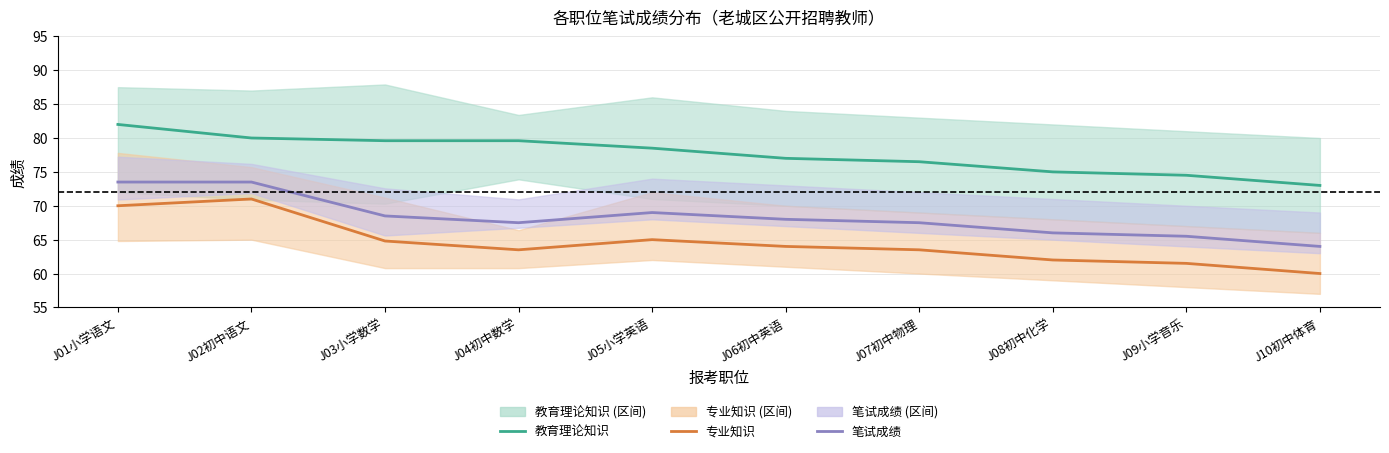

Where is the first local minimum for 专业知识 (中位)?

J04初中数学